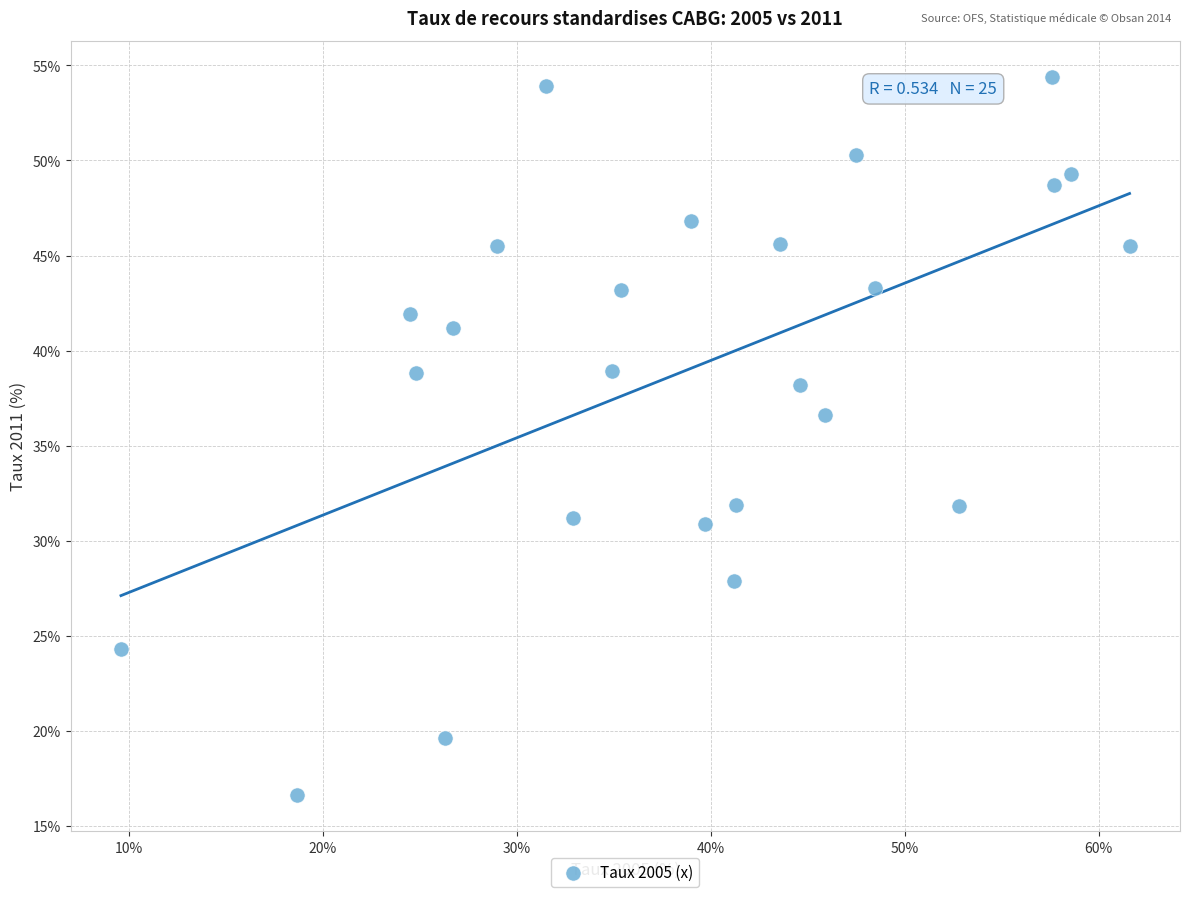

What Y value in the scatter plot is closest to 35?

36.6